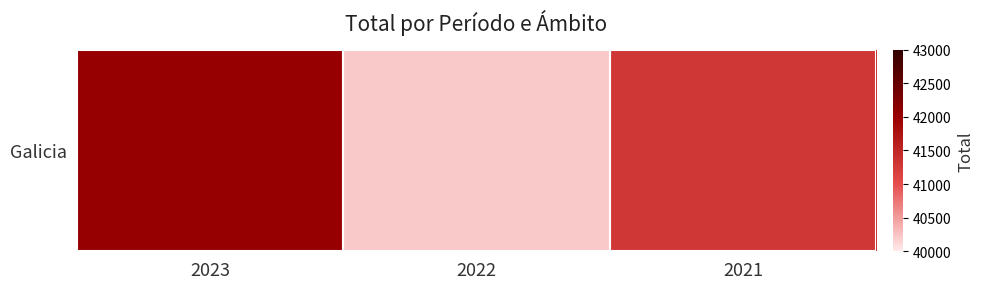

Count the number of categories in the chart.

3